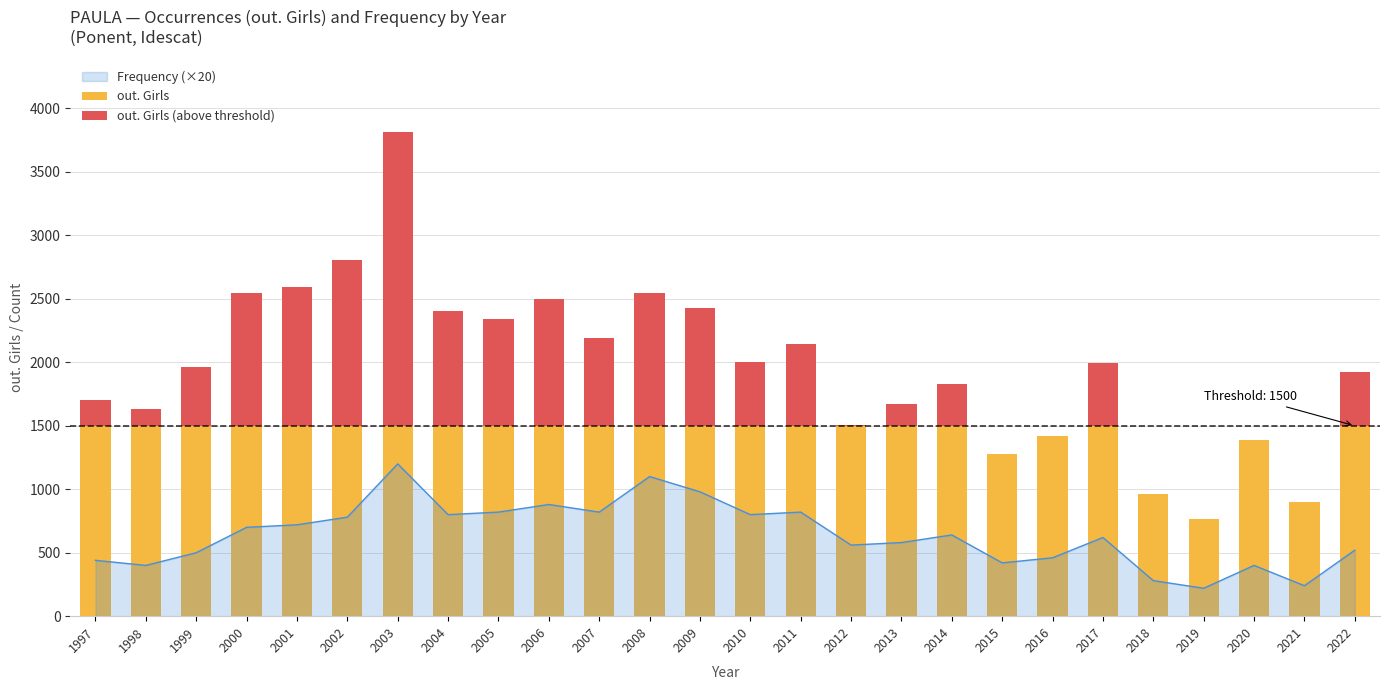

At which label is out. Girls (above threshold) closest to 1157?

2001